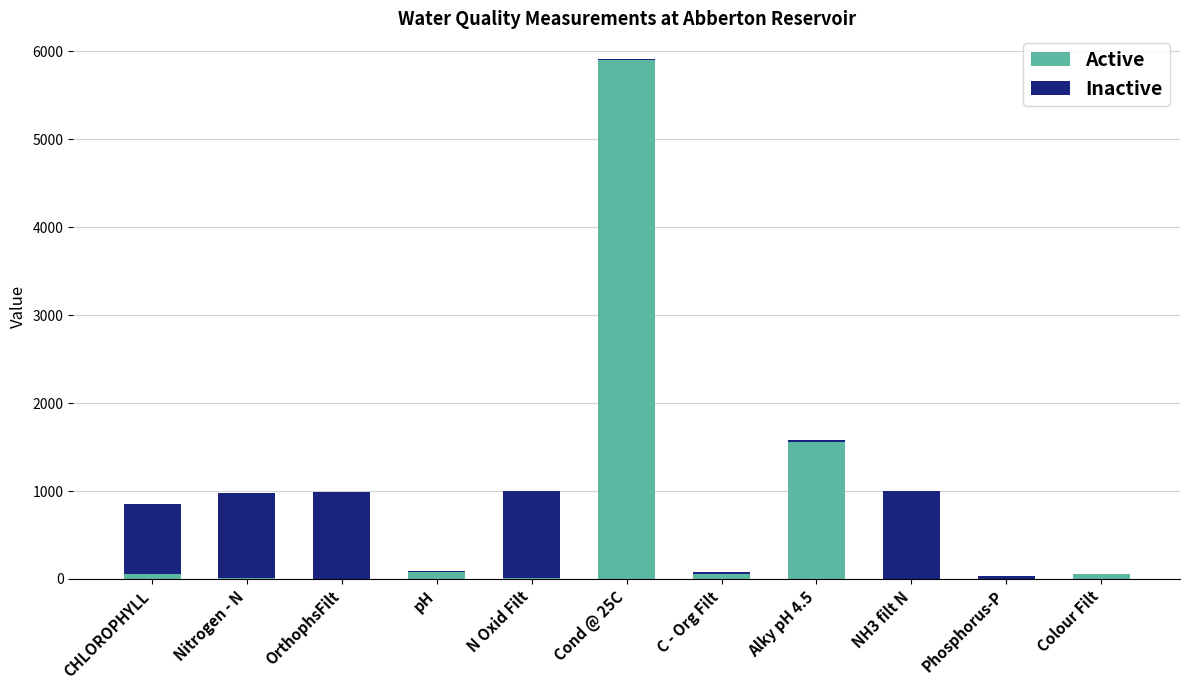

At which label is Active closest to 2950?

Alky pH 4.5